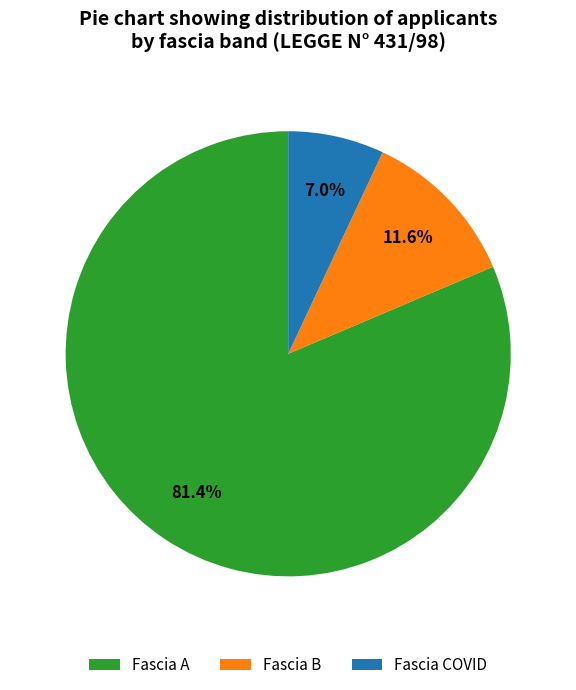

Count the number of slices in the pie.

3